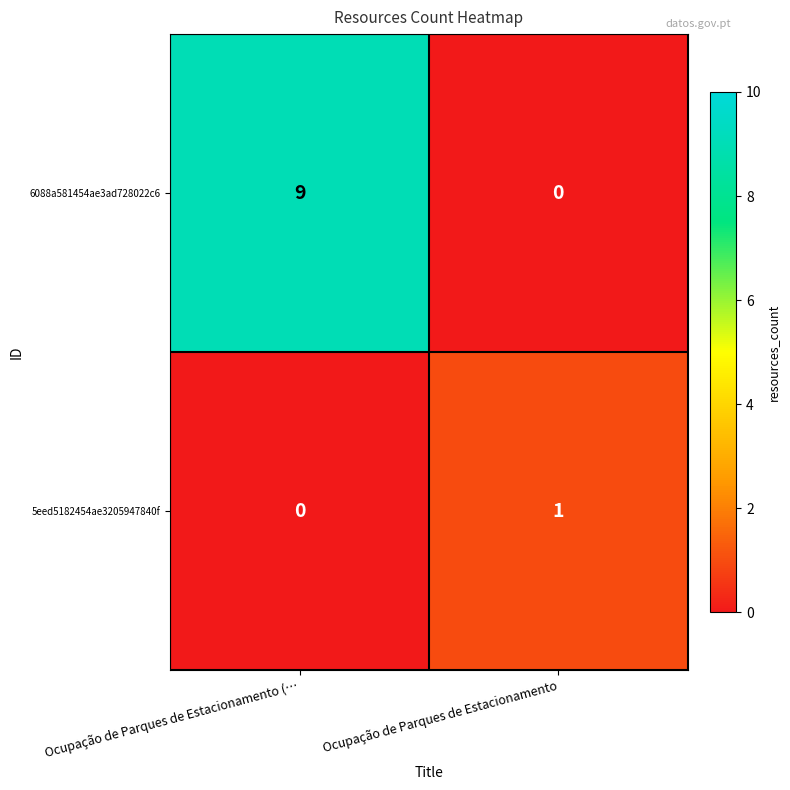

Rank the series by their maximum value, from lowest to highest.

5eed5182454ae3205947840f, 6088a581454ae3ad728022c6